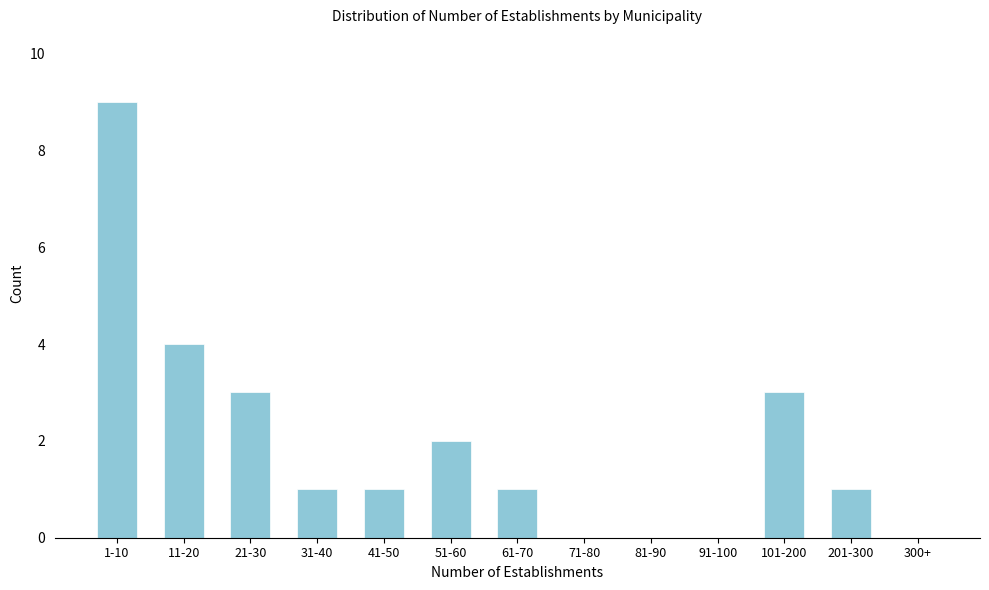

Reading left to right, extract all data points from this chart.

1-10=9	11-20=4	21-30=3	31-40=1	41-50=1	51-60=2	61-70=1	71-80=0	81-90=0	91-100=0	101-200=3	201-300=1	300+=0